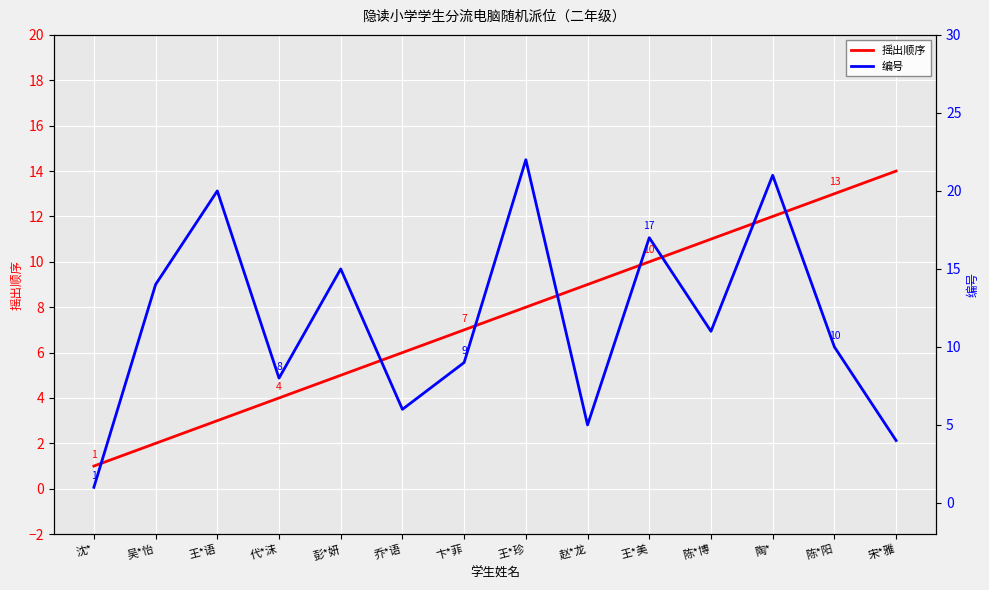

How many lines are shown in the chart?

2